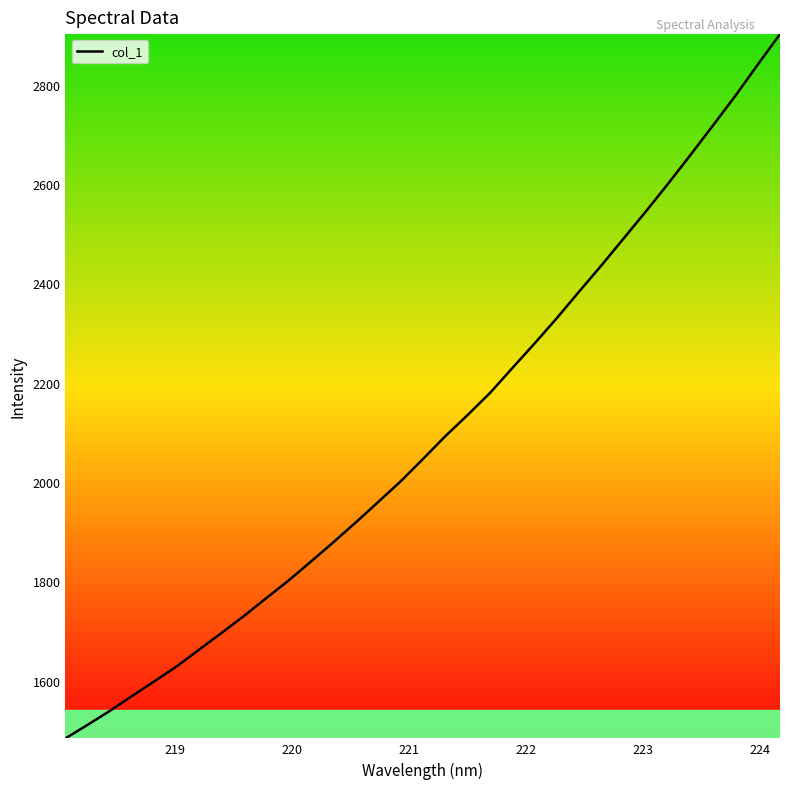

Reading right to left, list all the values displayed in this chart.

2901.7	2840.1	2777.6	2718.1	2659.3	2601.6	2545.5	2490.9	2436.5	2383.7	2330.2	2279.0	2229.4	2179.3	2135.0	2092.3	2046.4	2001.5	1960.1	1919.1	1879.3	1840.7	1802.5	1767.0	1731.0	1697.0	1663.5	1629.8	1599.6	1570.0	1539.8	1511.6	1484.2